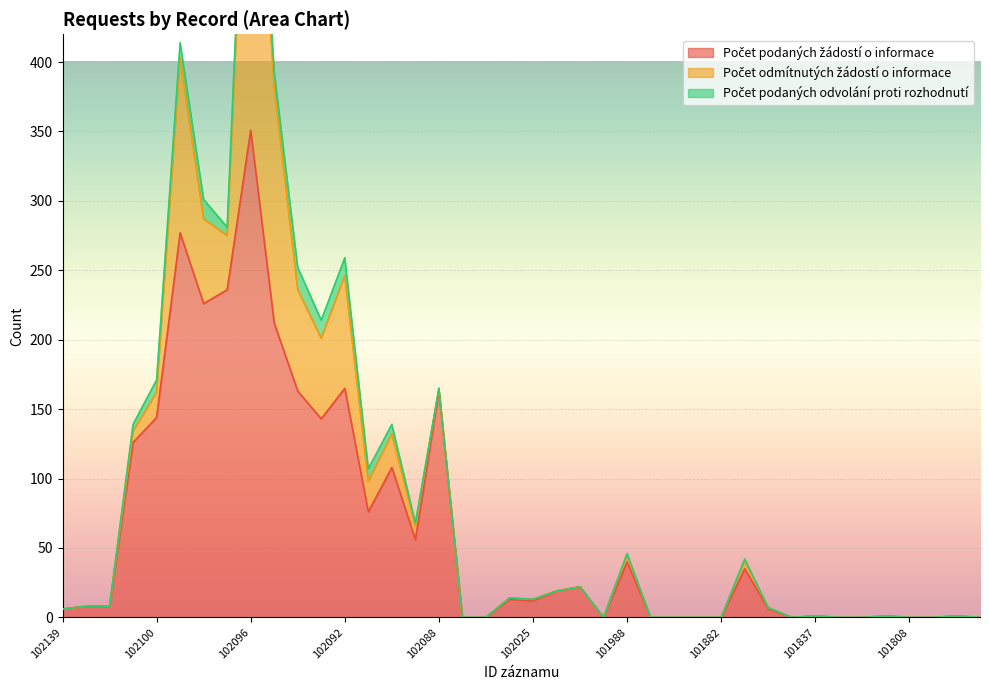

Does the chart display data point markers on the line(s)?

No